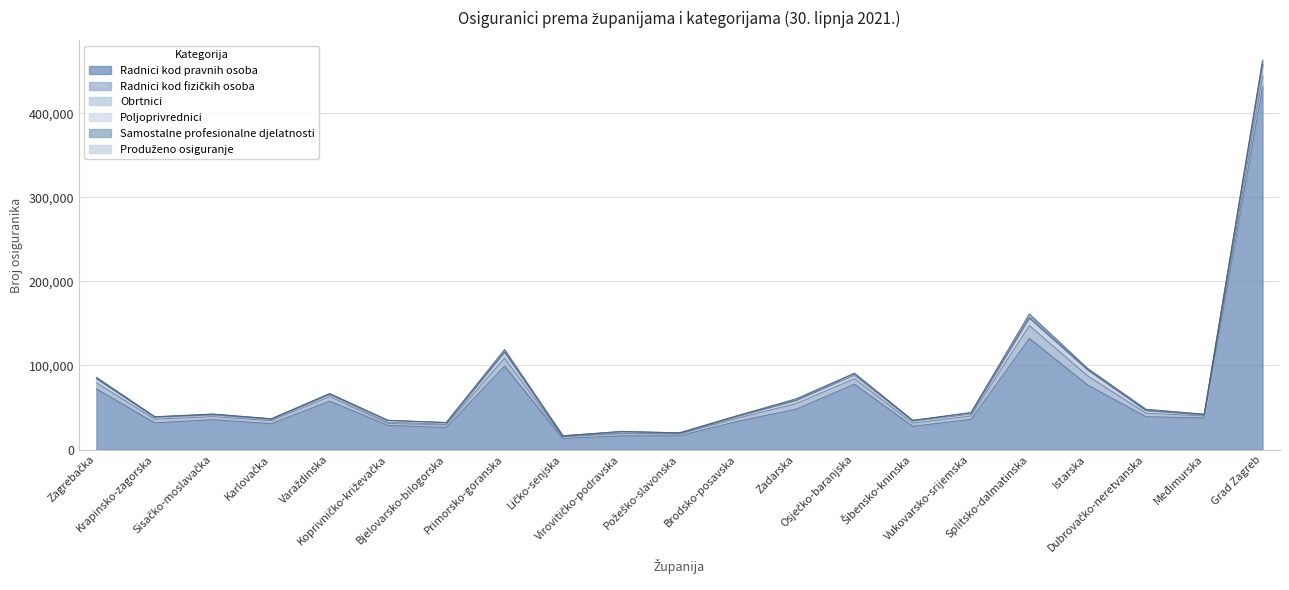

What are all the series names shown in the legend?

Radnici kod pravnih osoba, Radnici kod fizičkih osoba, Obrtnici, Poljoprivrednici, Samostalne profesionalne djelatnosti, Produženo osiguranje